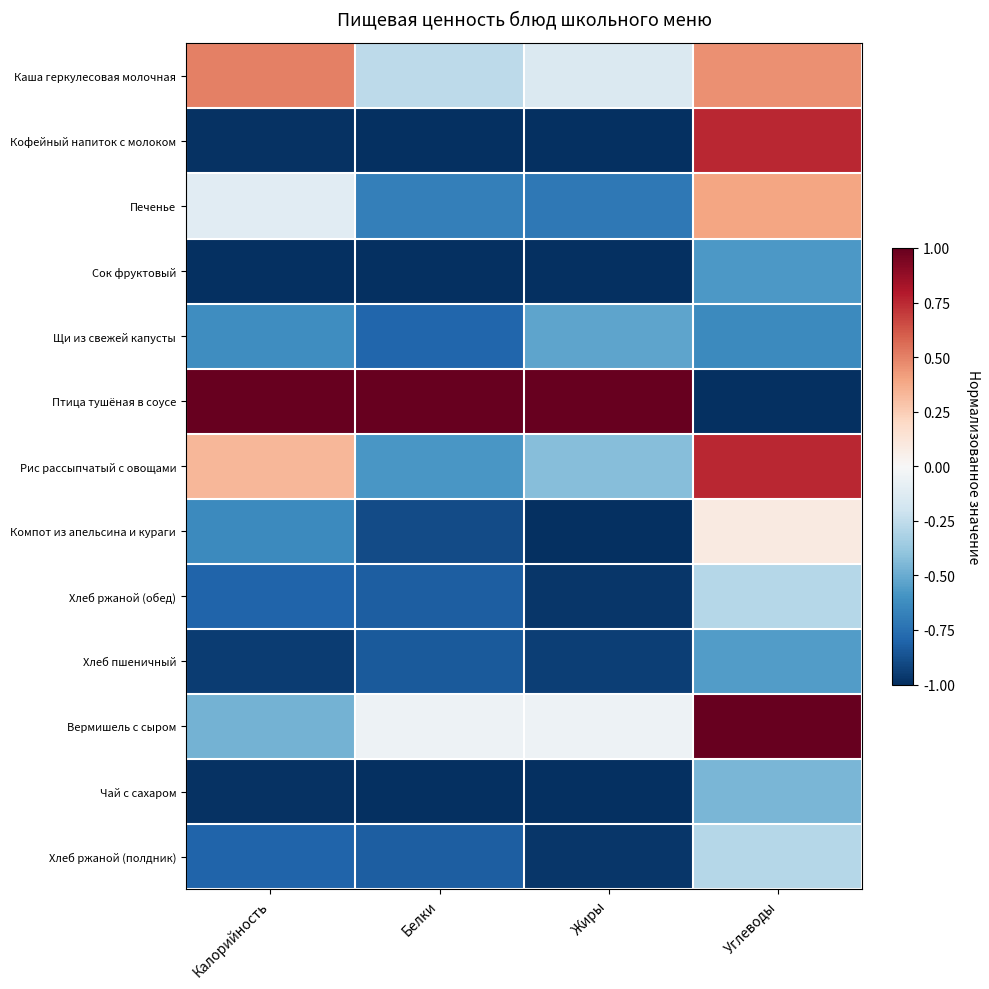

Between Жиры and Калорийность, which is larger?

Калорийность